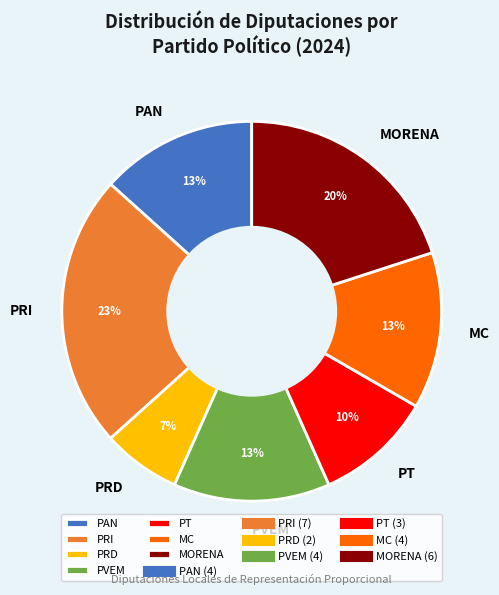

Count the number of slices in the pie.

7